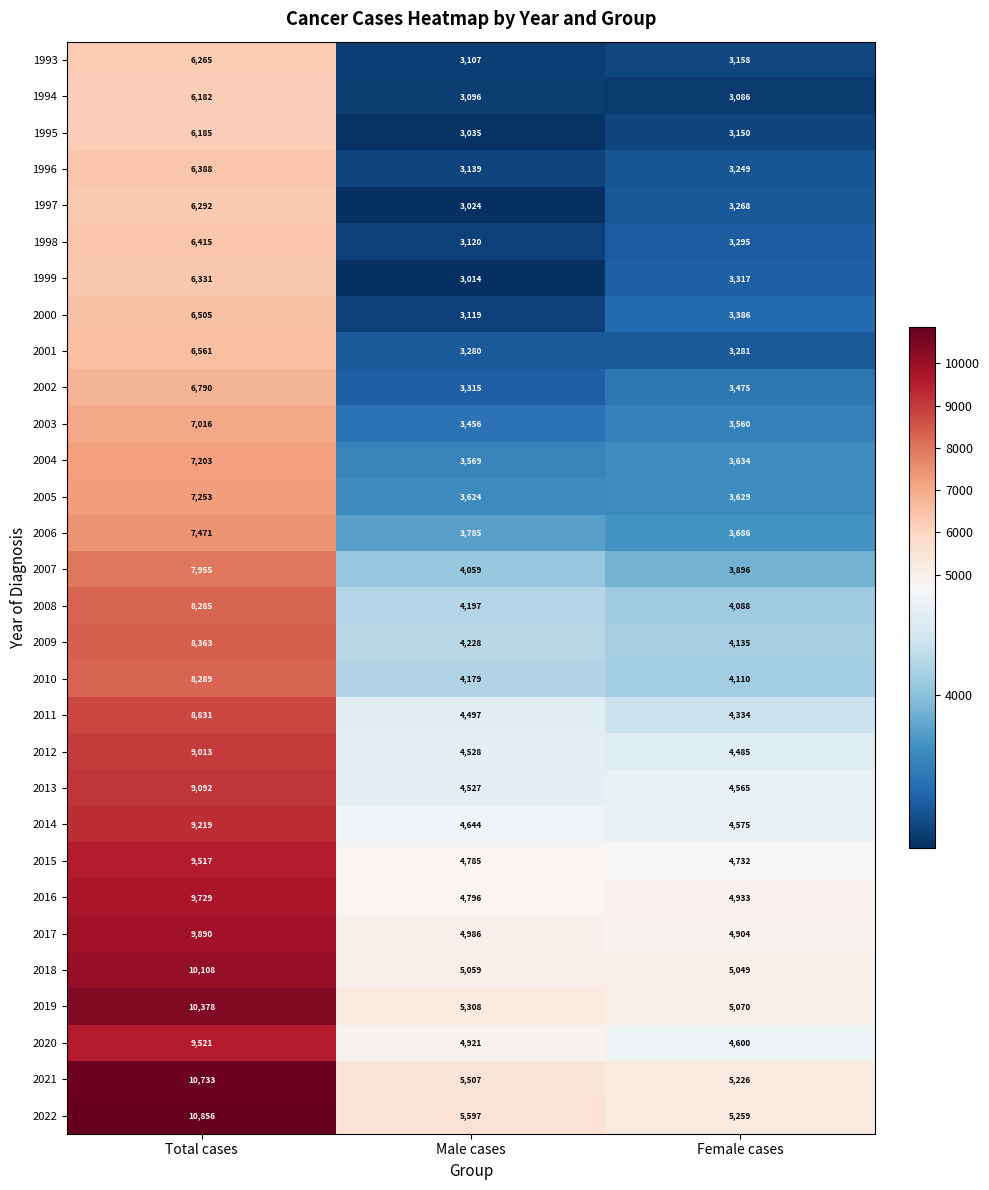

At how many categories does at least one series exceed 10283?

1